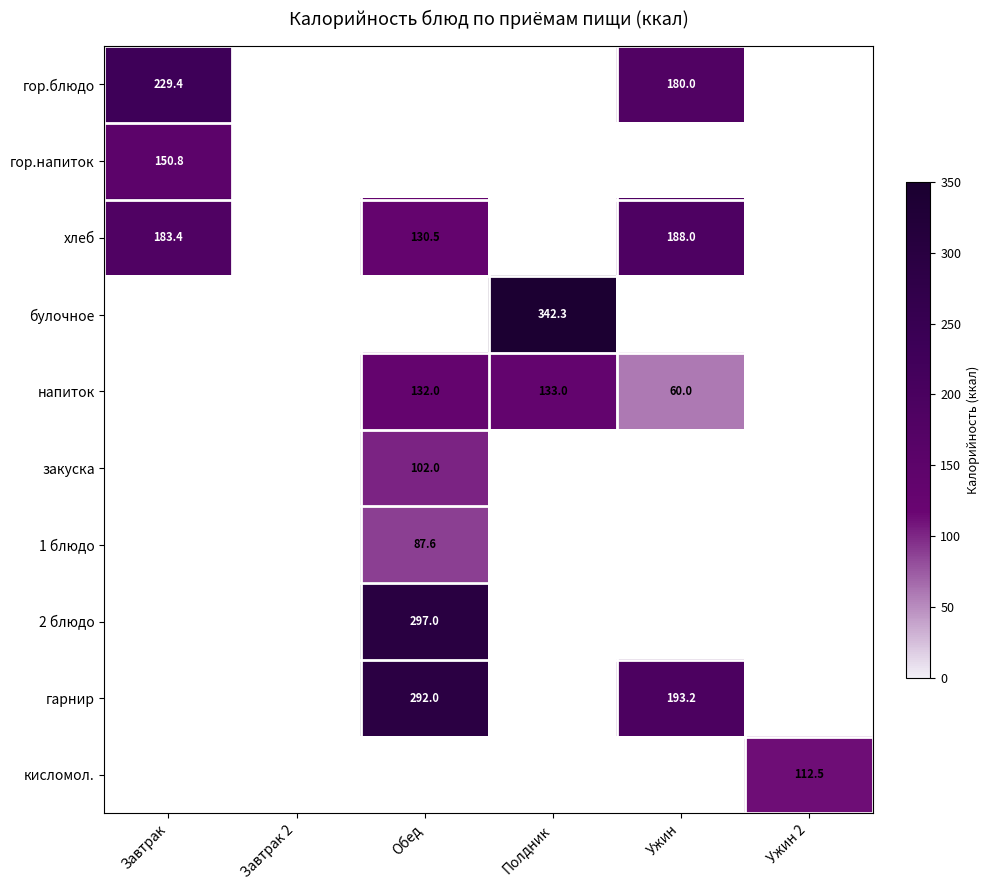

True or false: гор.блюдо has a value of 229.4 at Завтрак.

True